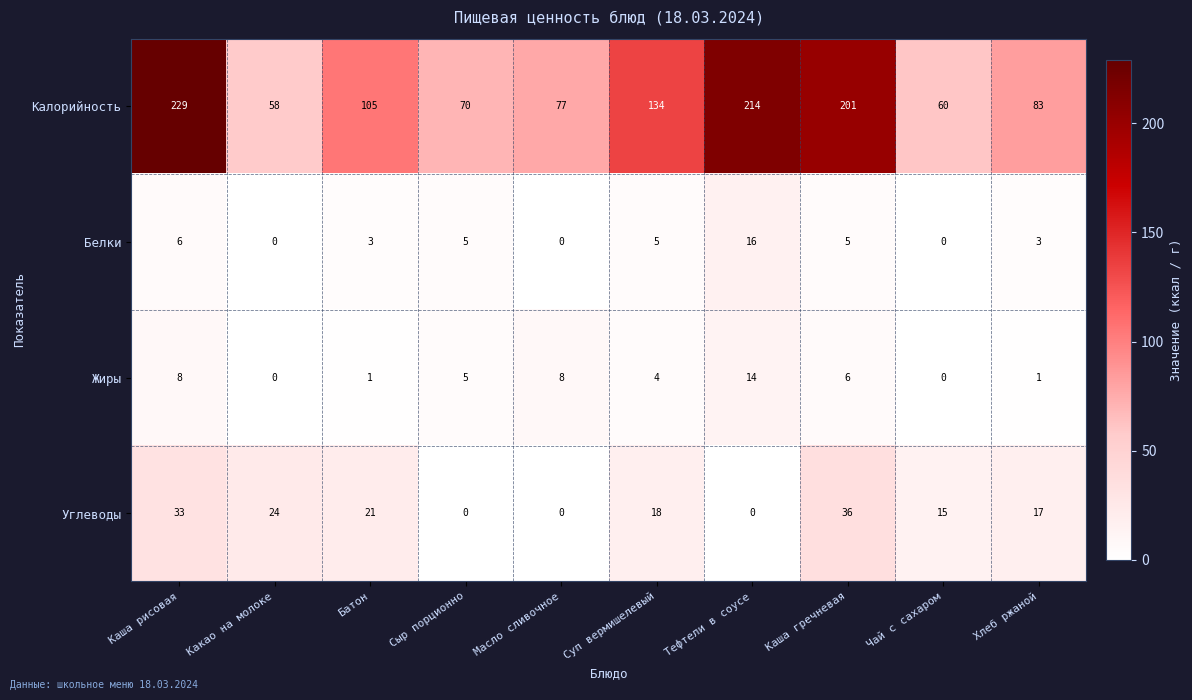

What is the difference between the highest and lowest values at Батон?

104